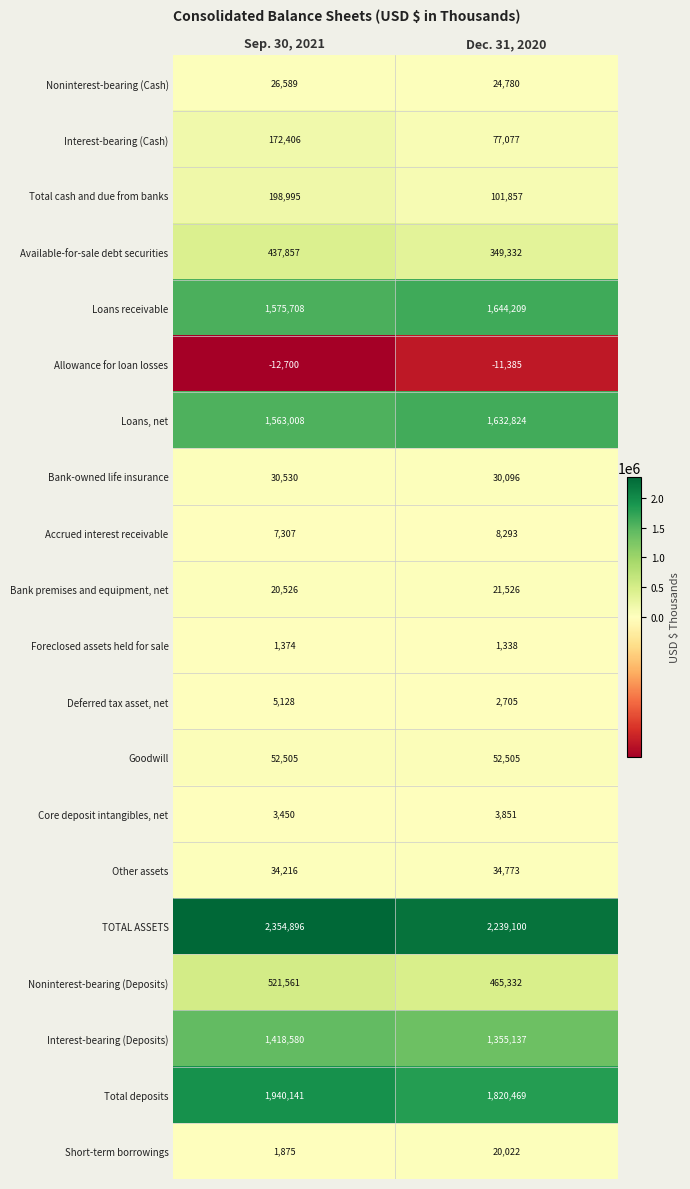

At how many categories does at least one series exceed 580682?

2